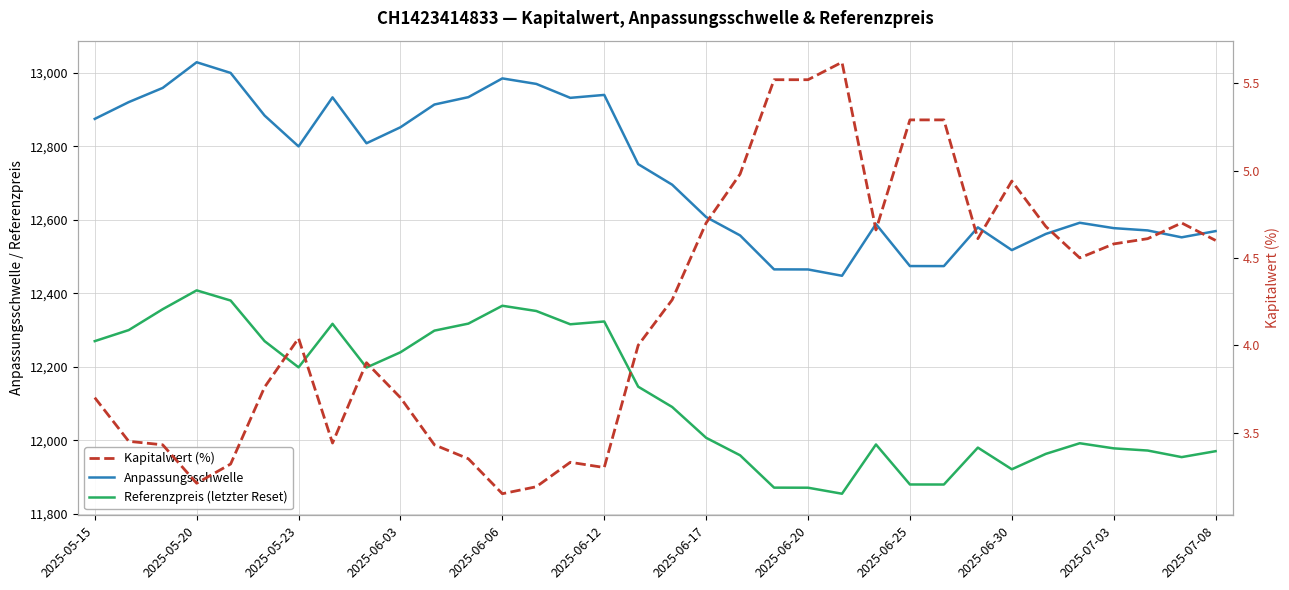

The Anpassungsschwelle series shows 12577.3 at 2025-07-03. True or false?

True